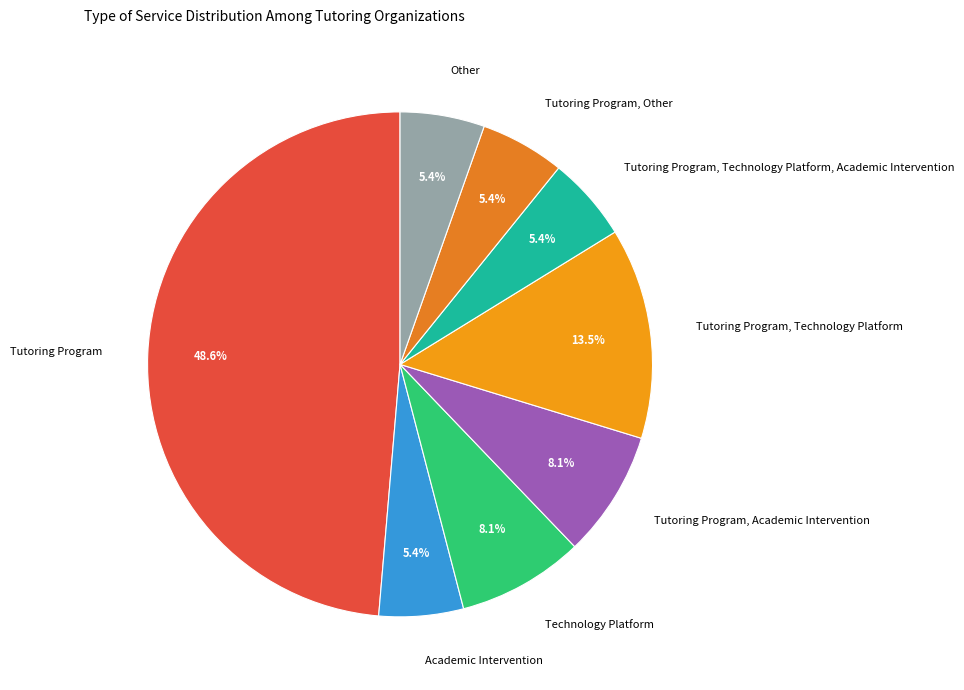

True or false: Tutoring Program, Academic Intervention accounts for 8% of the total.

True